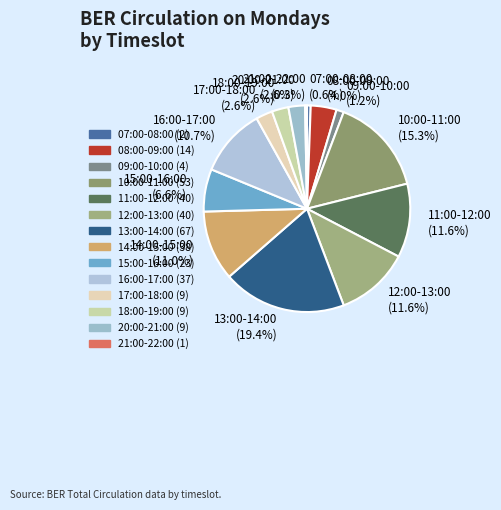

What is the total percentage of 09:00-10:00 and 11:00-12:00?

12.7%